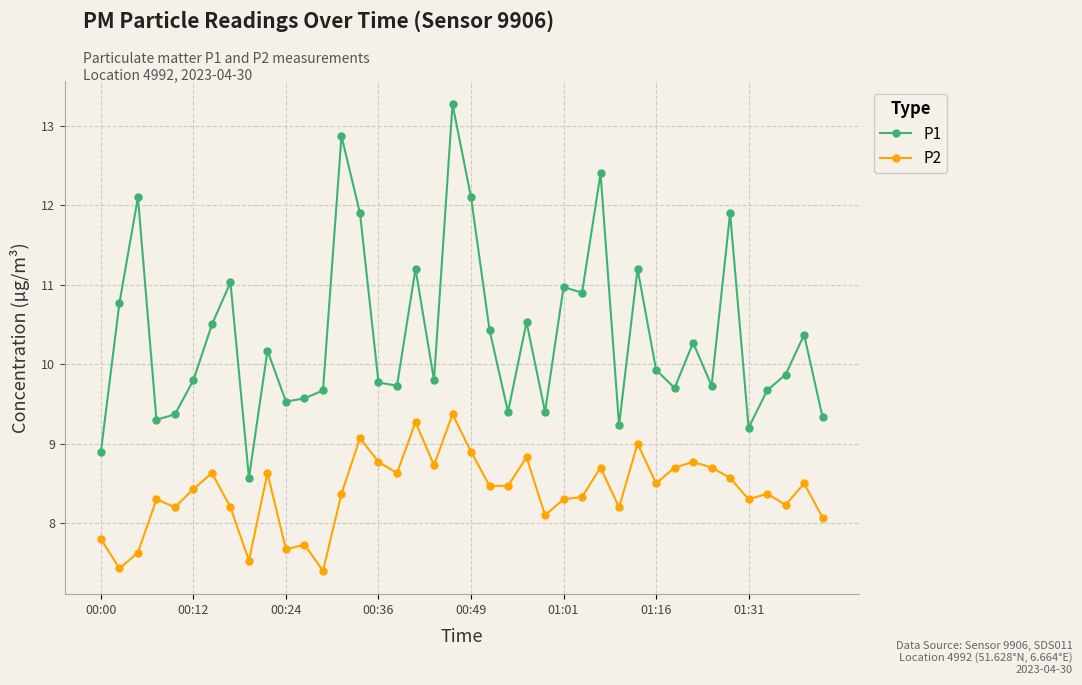

Which series has the largest total across all categories?

P1